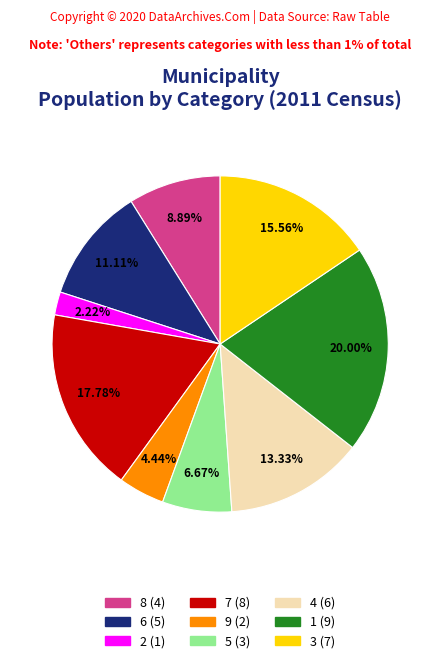

What percentage is the 9 slice, to the nearest percent?

4%